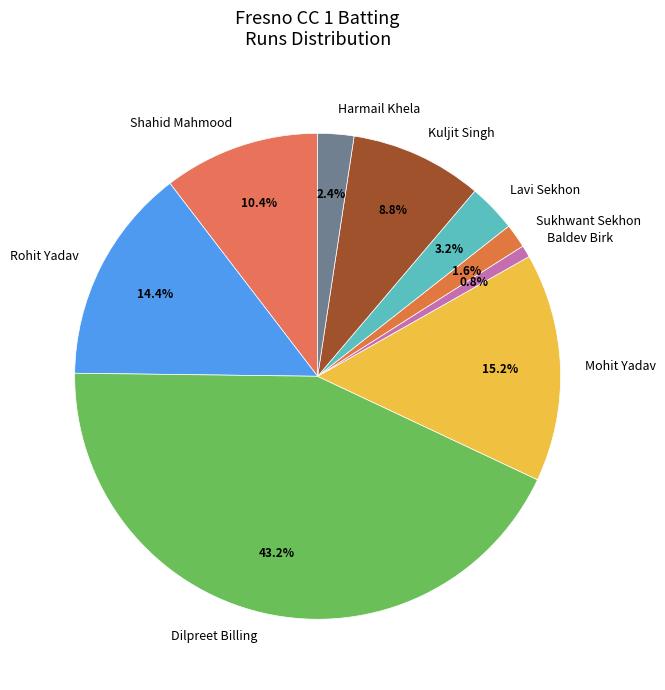

To the nearest percent, what is the difference between the largest and smallest slice percentages?

42%